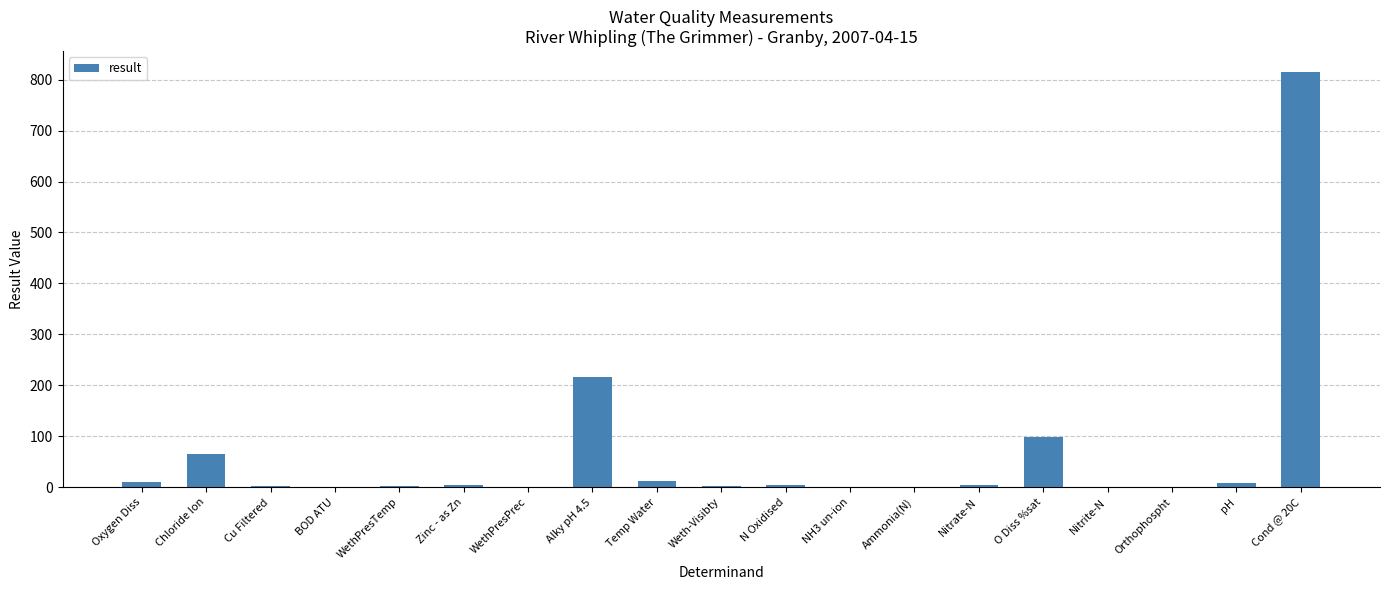

What is the change in value from Temp Water to pH?

-3.2